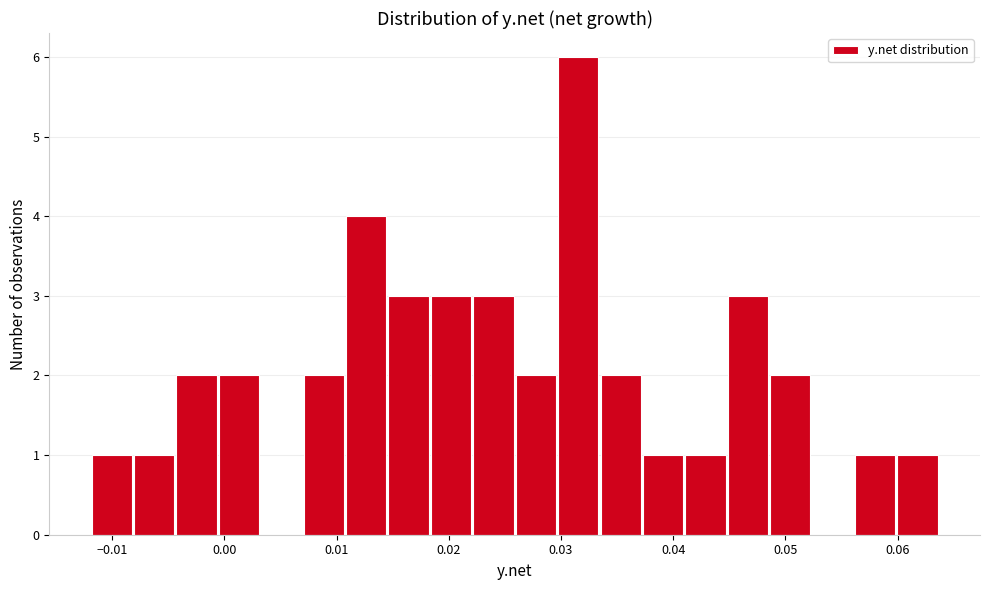

Read against the x-axis, roughly where is the centre of the tallest bar?

0.032